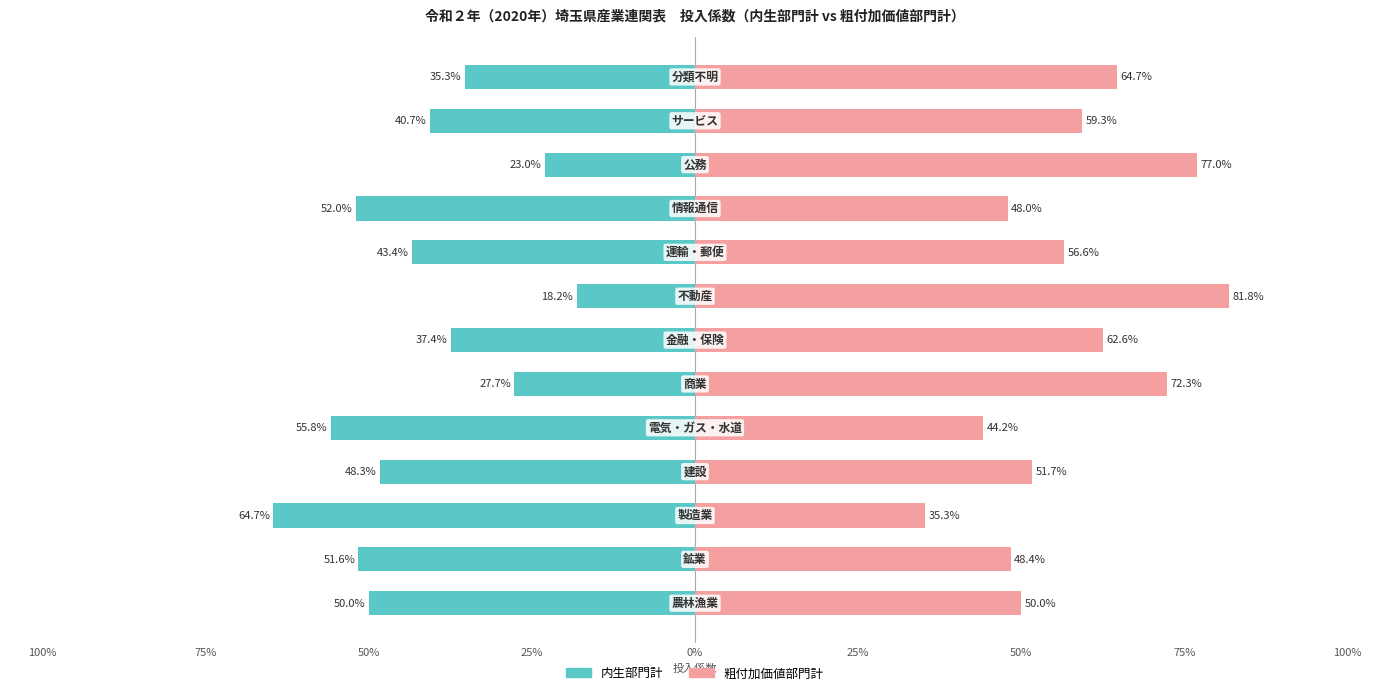

Which has a higher value, 75% or 0%?

75%